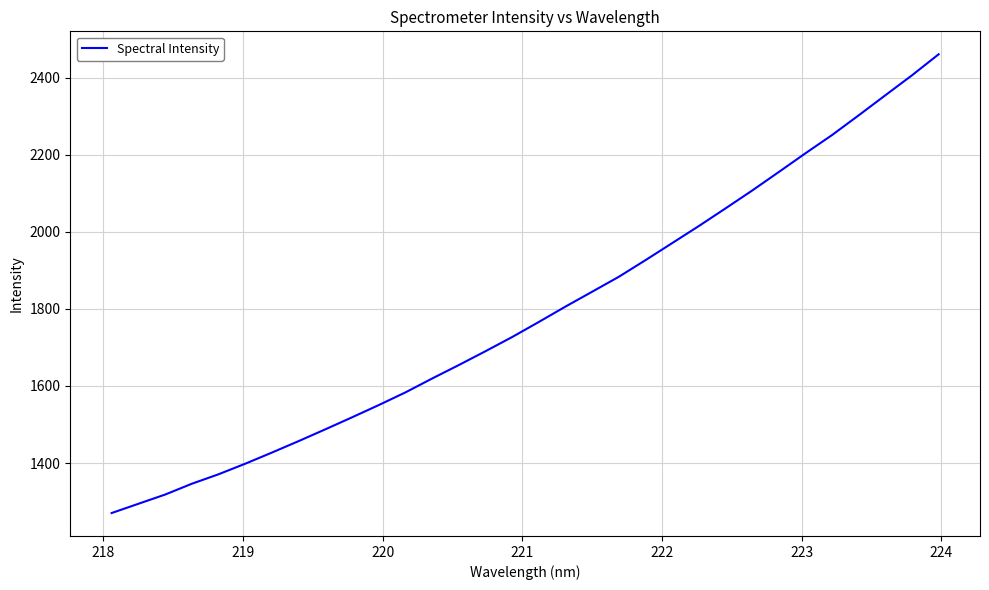

What is the maximum value shown in the chart?

2460.6